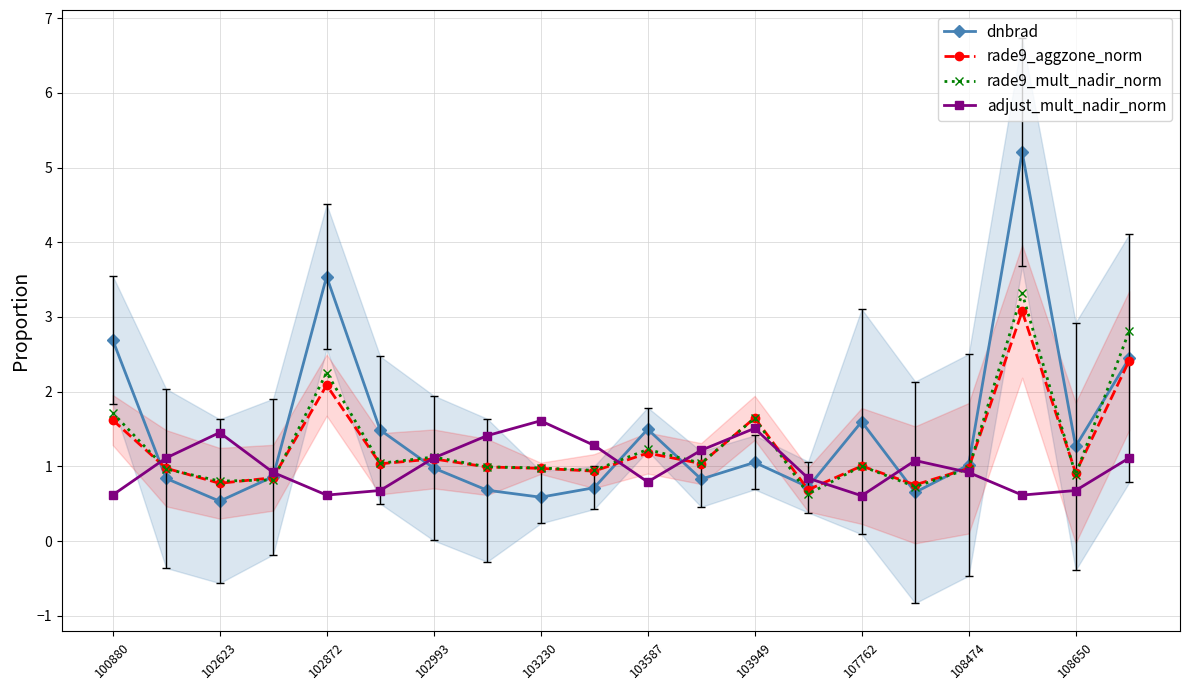

At which category does rade9_aggzone_norm reach its first local peak?

102872